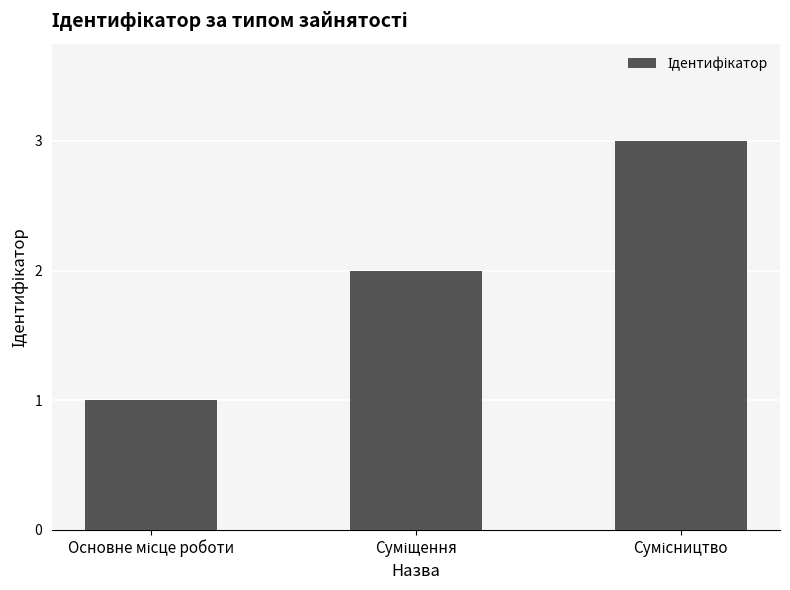

What is the sum of all values?

6